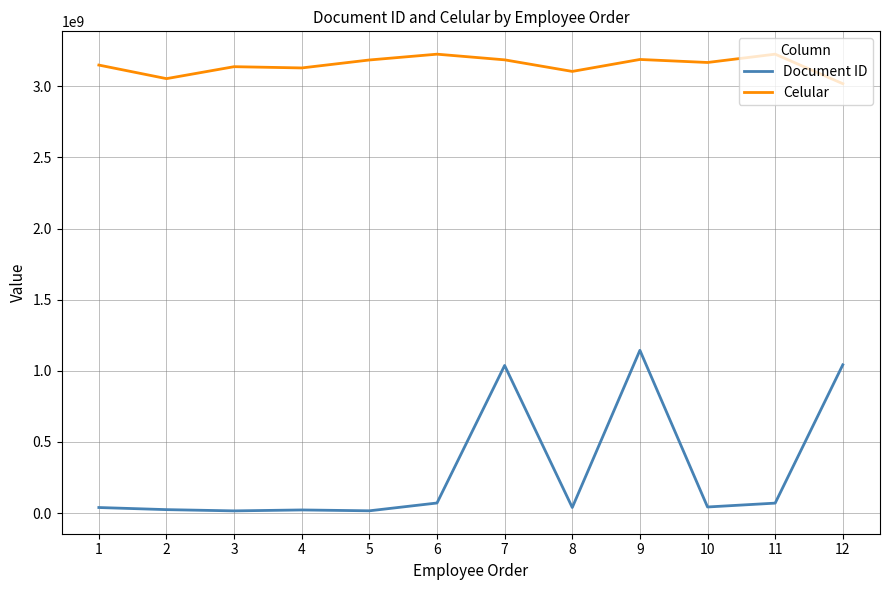

What is the maximum value shown in the chart?

3225268240